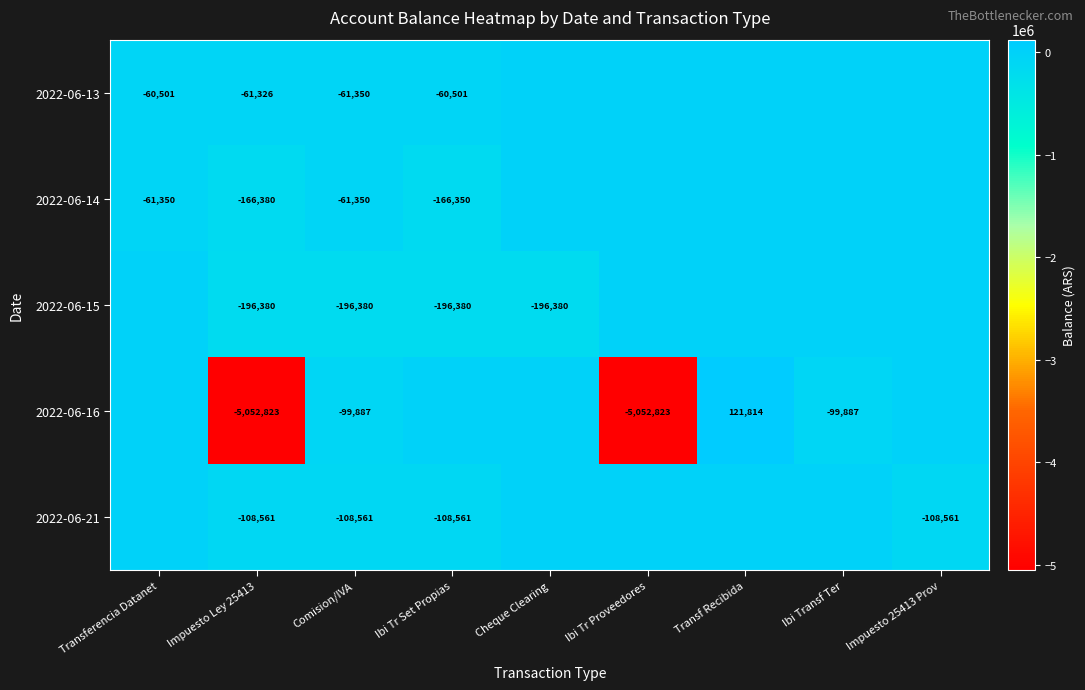

Is the value of 2022-06-16 at Ibi Tr Proveedores greater than the value of 2022-06-14 at Ibi Tr Set Propias?

No